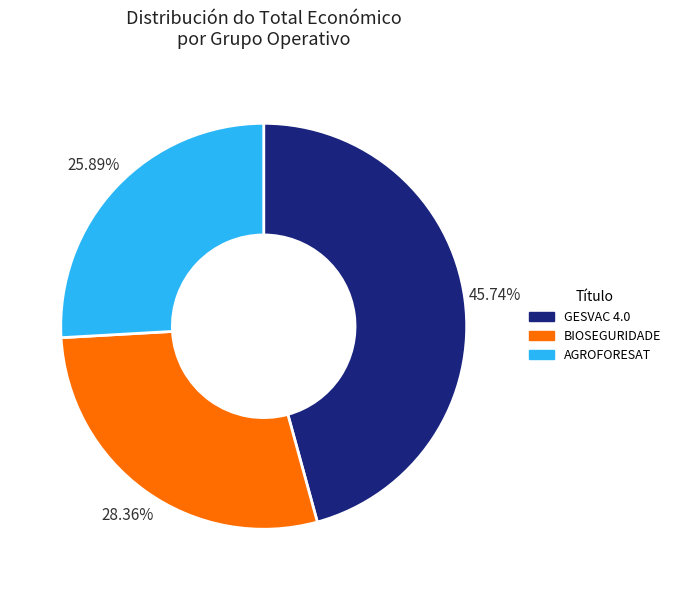

What is the ratio of the value at AGROFORESAT to the value at GESVAC 4.0?

0.6